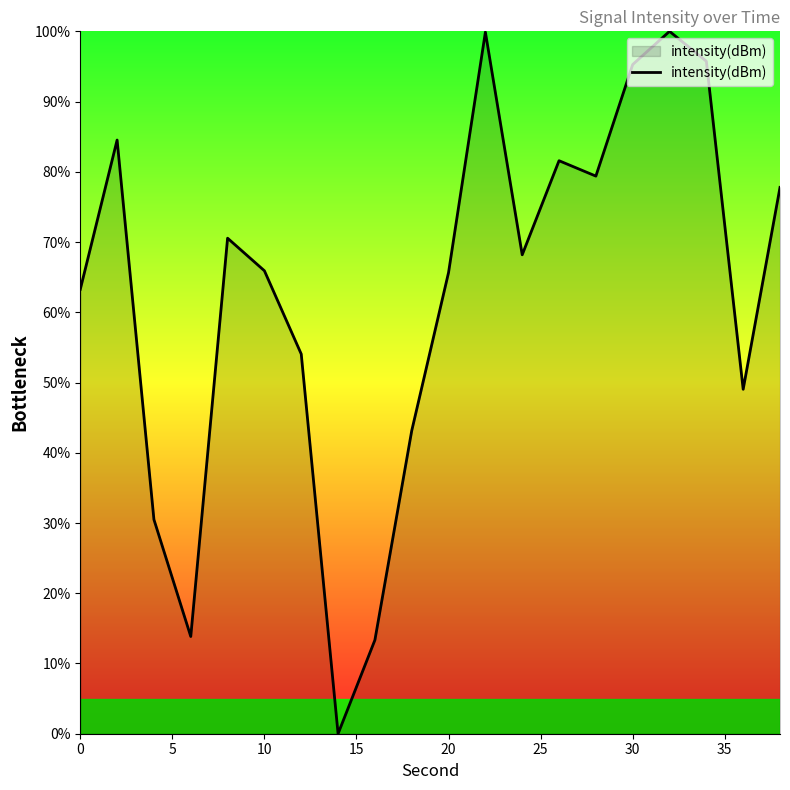

What is the average value?

62.6